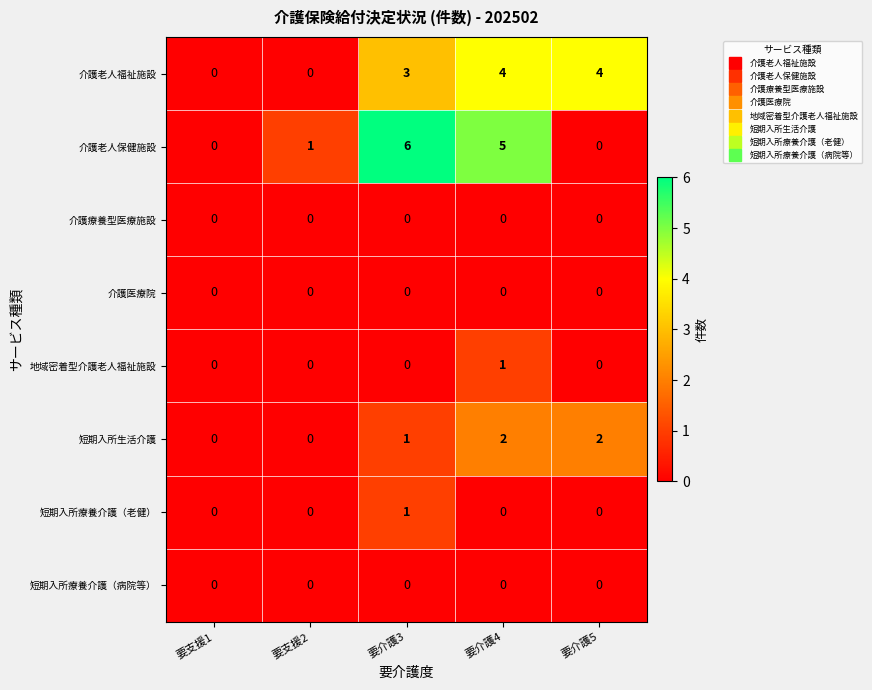

Which category has the highest value across all series?

要介護3